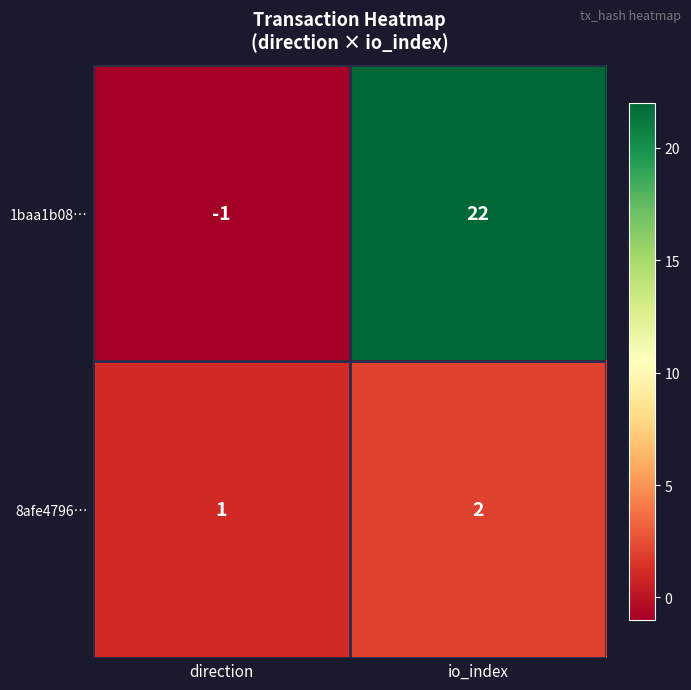

Reading left to right, list all the values displayed in this chart.

1baa1b08…: -1	22
8afe4796…: 1	2